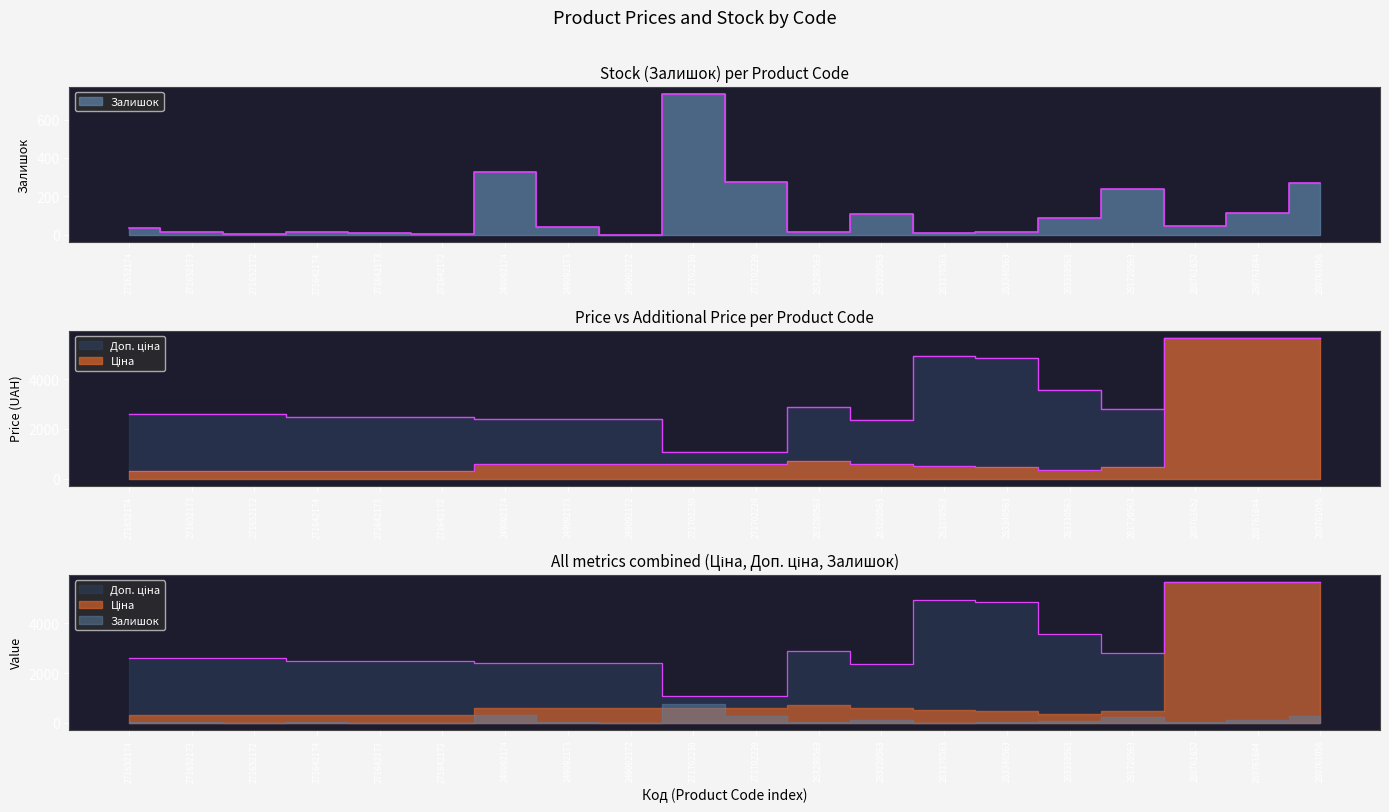

True or false: Доп. ціна has more than 0 points higher than both neighbors.

True